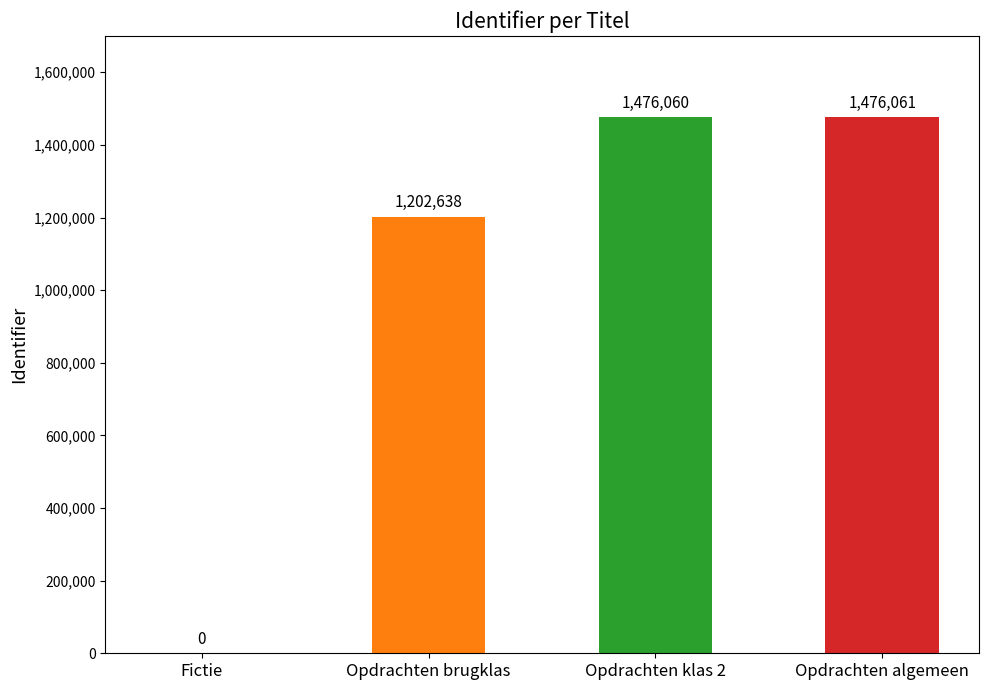

What is the sum of all values?

4154759